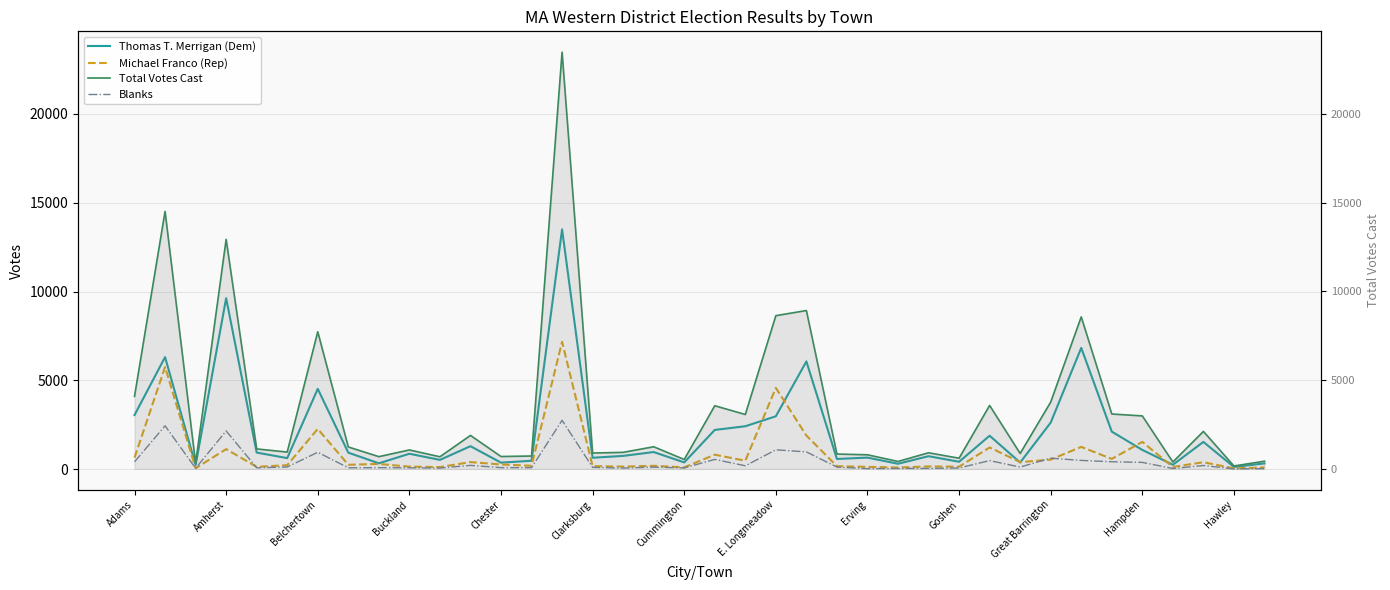

True or false: Thomas T. Merrigan (Dem) and Total Votes Cast intersect in this chart.

False